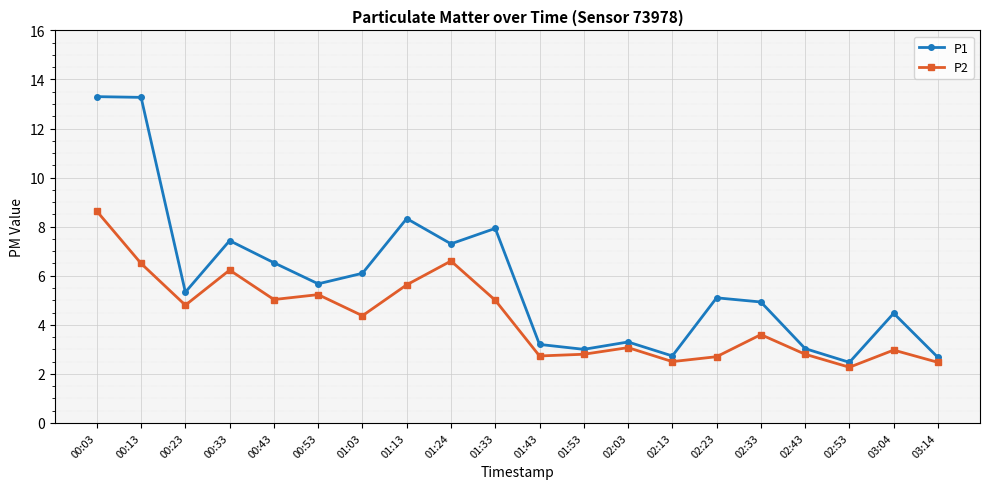

Which category has the lowest value in the P1 series?

02:53